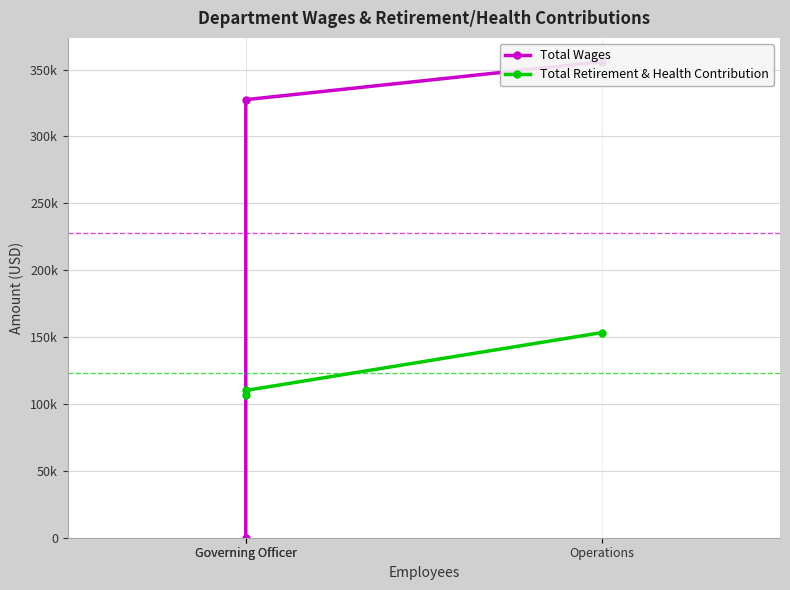

How many distinct data groups are displayed?

2